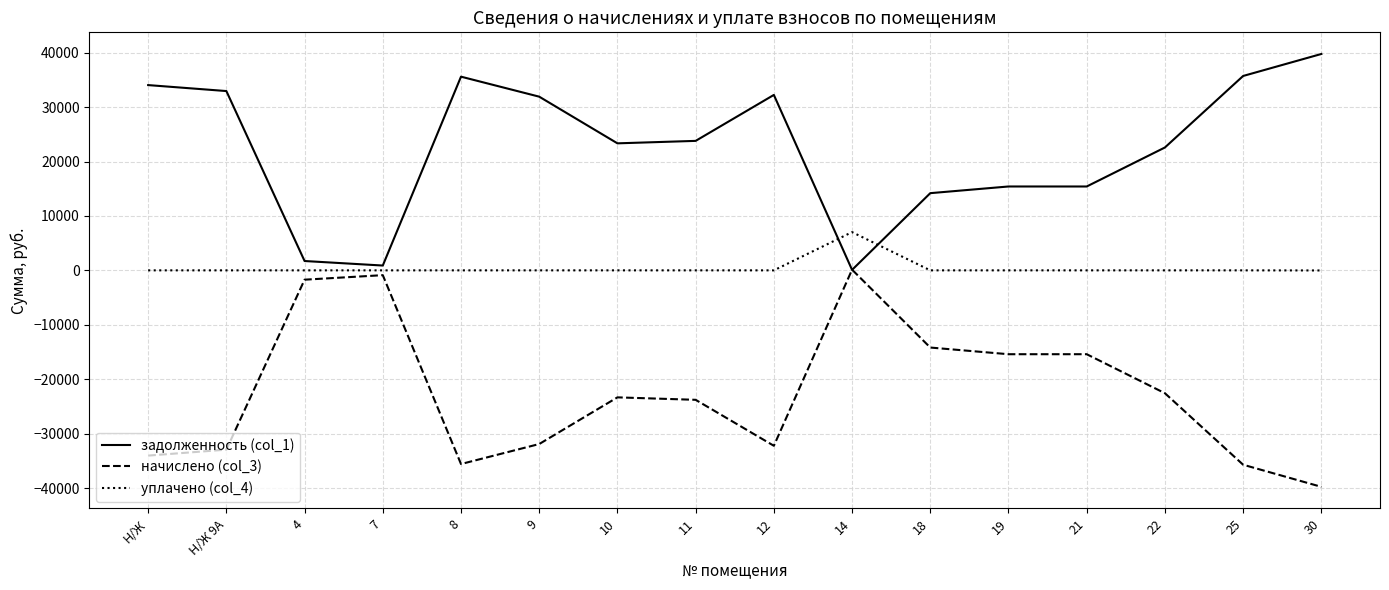

How many lines are shown in the chart?

3